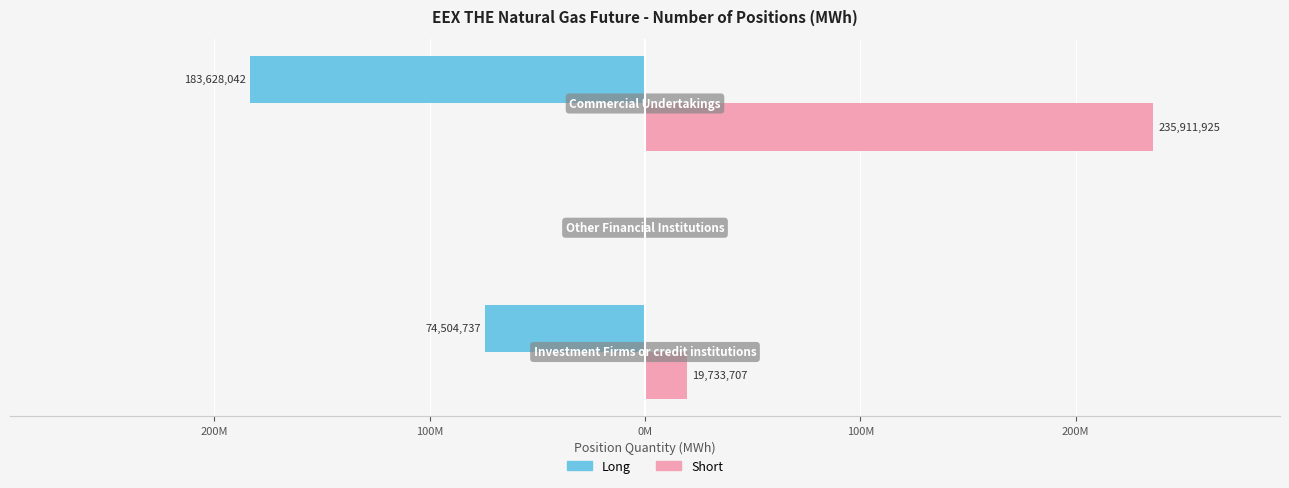

What are all the series names shown in the legend?

Long, Short